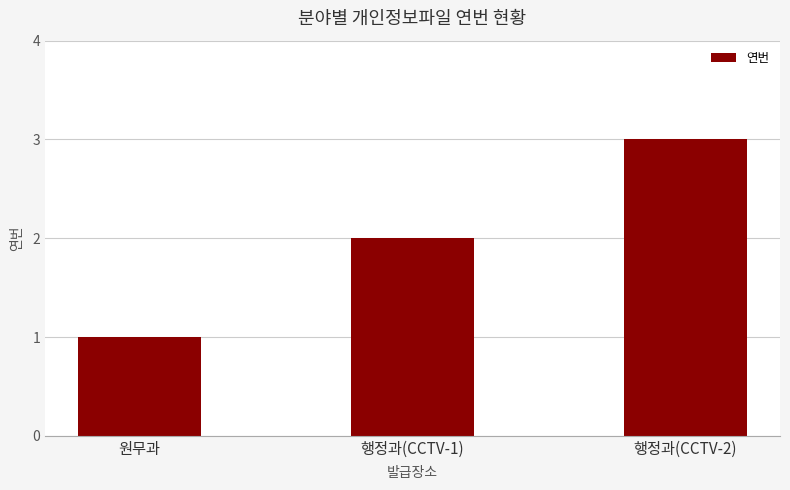

Read the value at 행정과(CCTV-1).

2